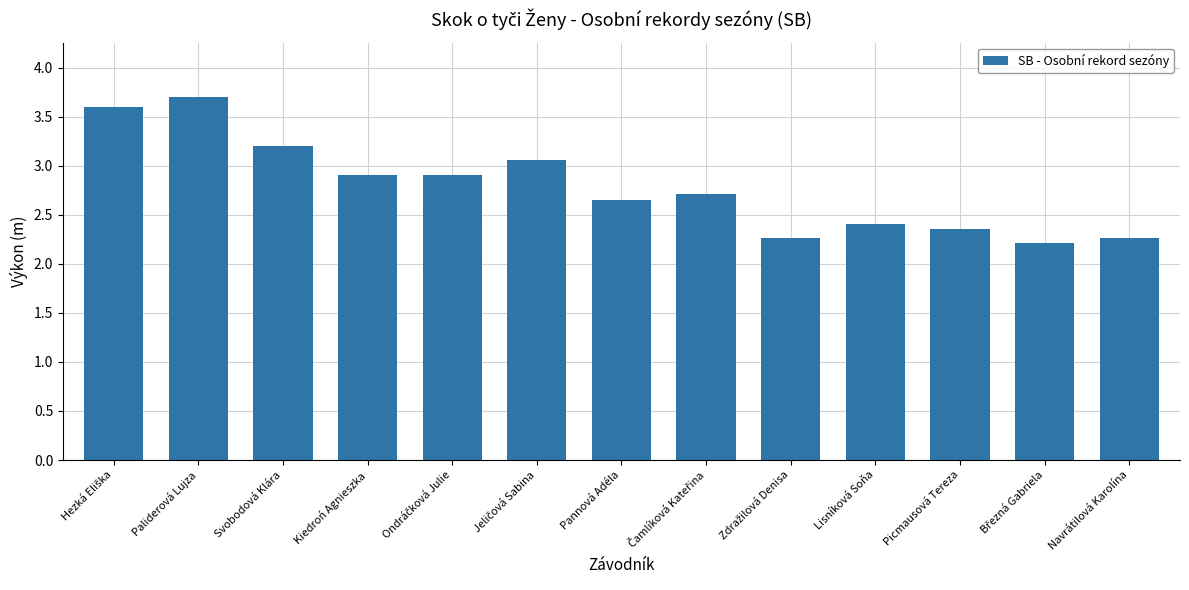

What is the difference between the second highest and minimum values?

1.4